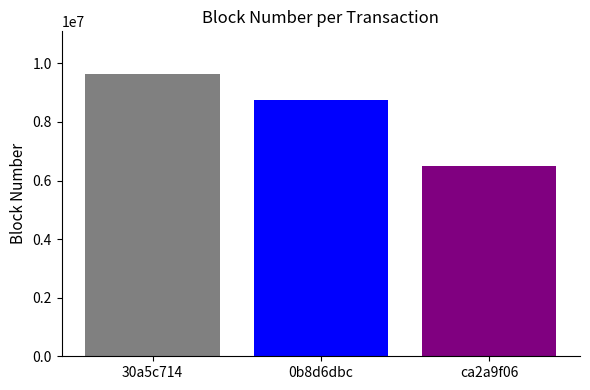

What is the ratio of the value at 30a5c714 to the value at ca2a9f06?

1.5